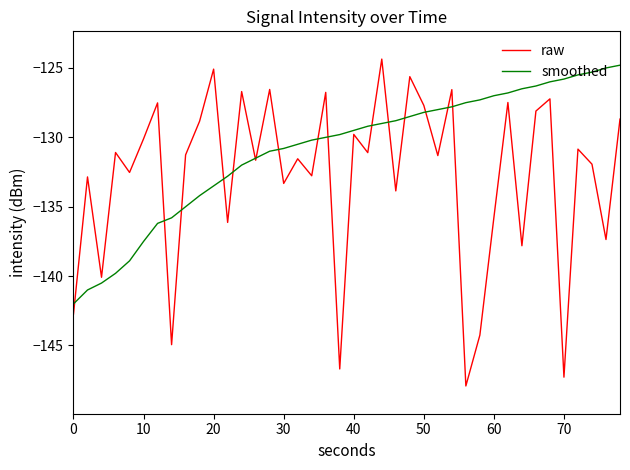

Which series has the largest total across all categories?

smoothed